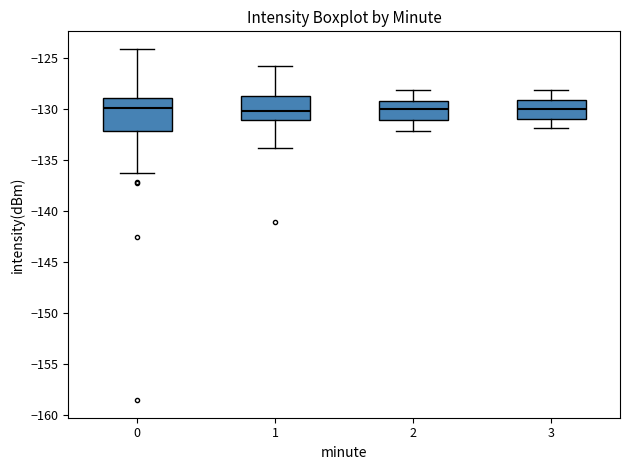

Reading left to right, transcribe this box plot: for each box, give where its median line is, the range the box spans, and where its two whiskers end, as read against the y-axis. The values are not printed on the chart, so give them approximately, as read against the axis.

0: median -130.0, box -132.0 to -129.0, whiskers -136.0 to -124.0
1: median -130.0, box -131.0 to -128.5, whiskers -134.0 to -125.5
2: median -130.0, box -131.0 to -129.0, whiskers -132.0 to -128.0
3: median -130.0, box -131.0 to -129.0, whiskers -132.0 to -128.0